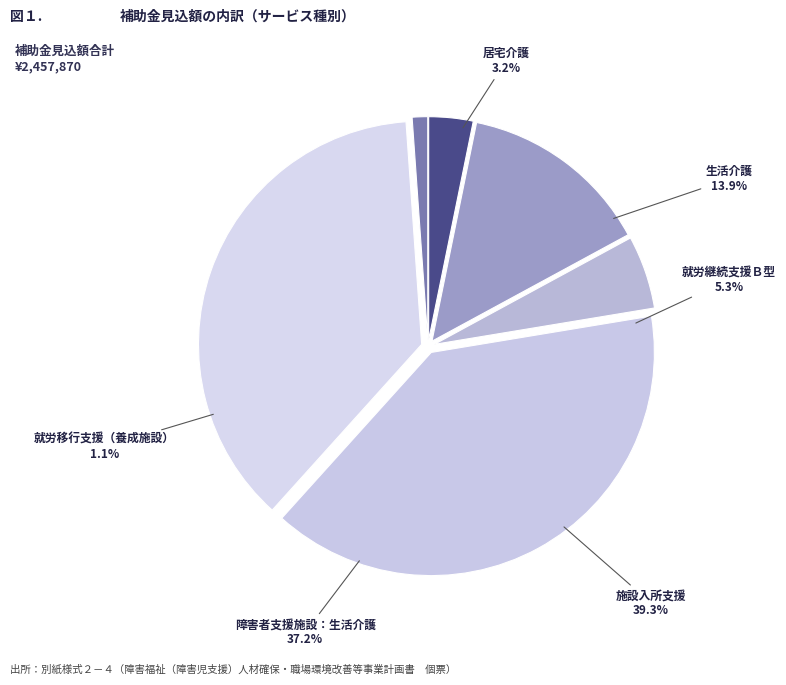

What percentage is NOT represented by 障害者支援施設：生活介護?

62.8%